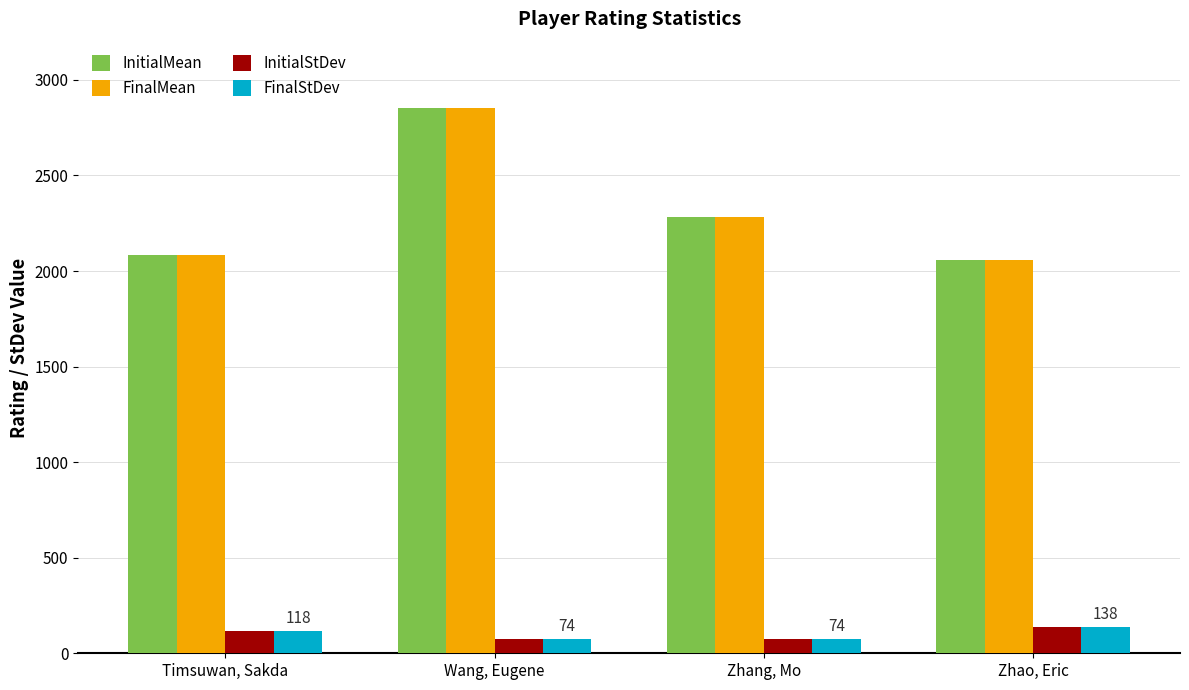

What is the minimum value for InitialMean?

2059